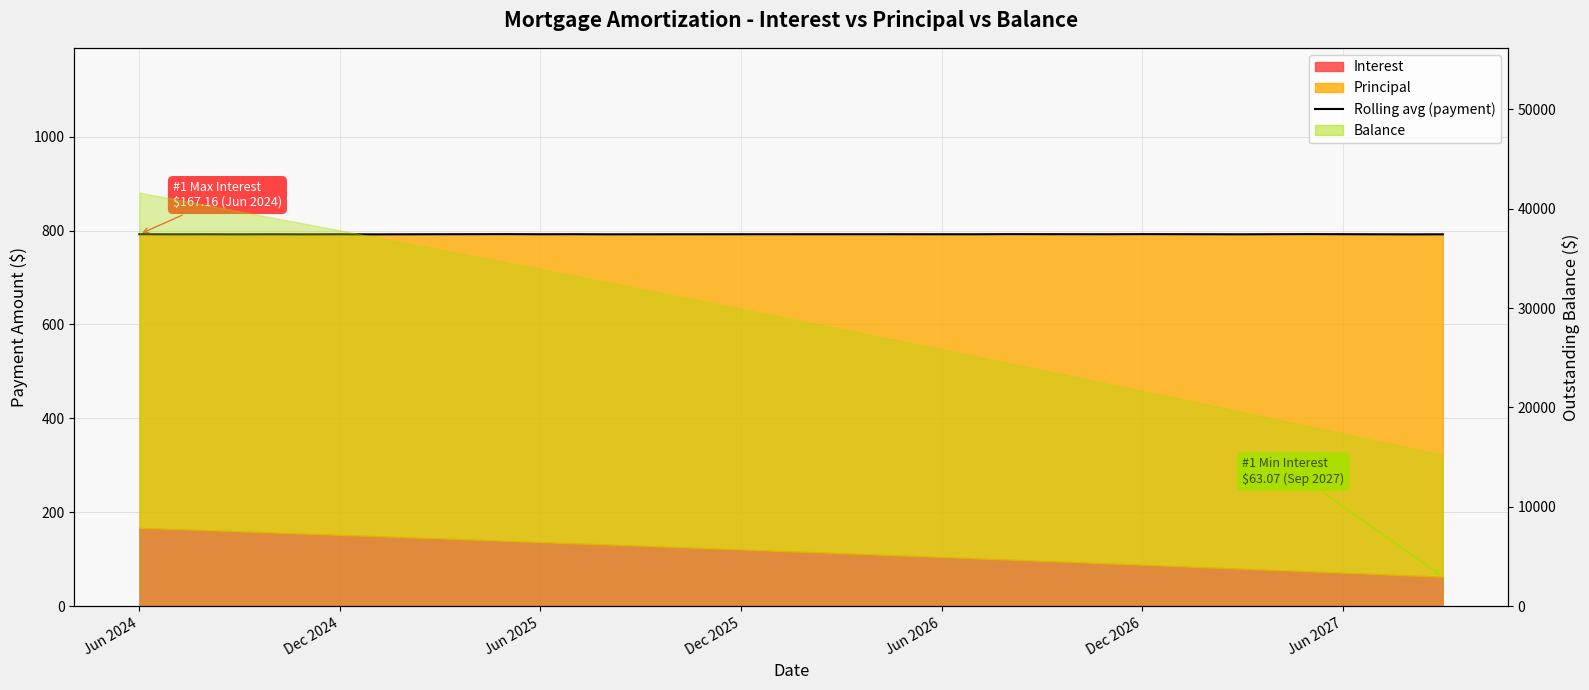

Reading left to right, list all the values displayed in this chart.

792.2	791.9	792.0	791.9	792.0	791.9	792.0	791.8	792.0	792.1	792.2	792.3	792.1	792.2	791.9	792.0	792.0	792.1	792.1	792.1	792.1	792.1	792.1	792.1	792.1	792.0	792.3	792.2	792.2	792.1	792.3	792.2	792.1	791.9	792.1	792.3	792.2	792.0	791.8	791.9